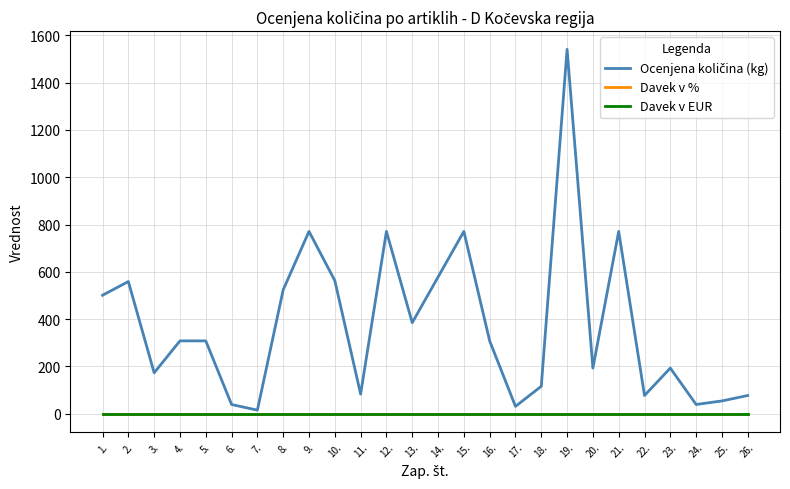

Does the chart have visible grid lines?

Yes